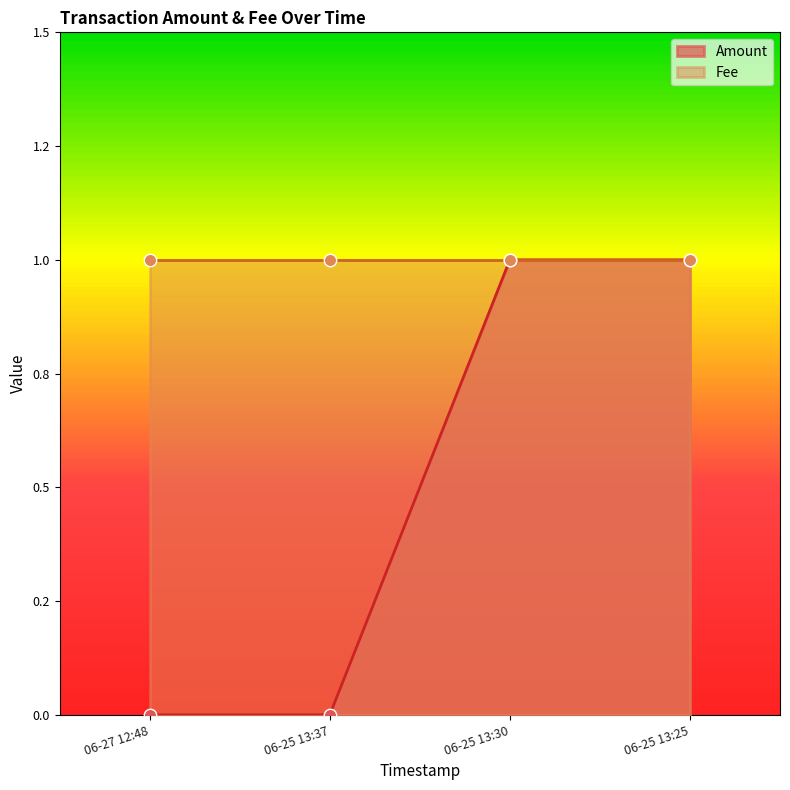

What is the ratio of the value at 06-25 13:30 to the value at 06-25 13:25?

1.0